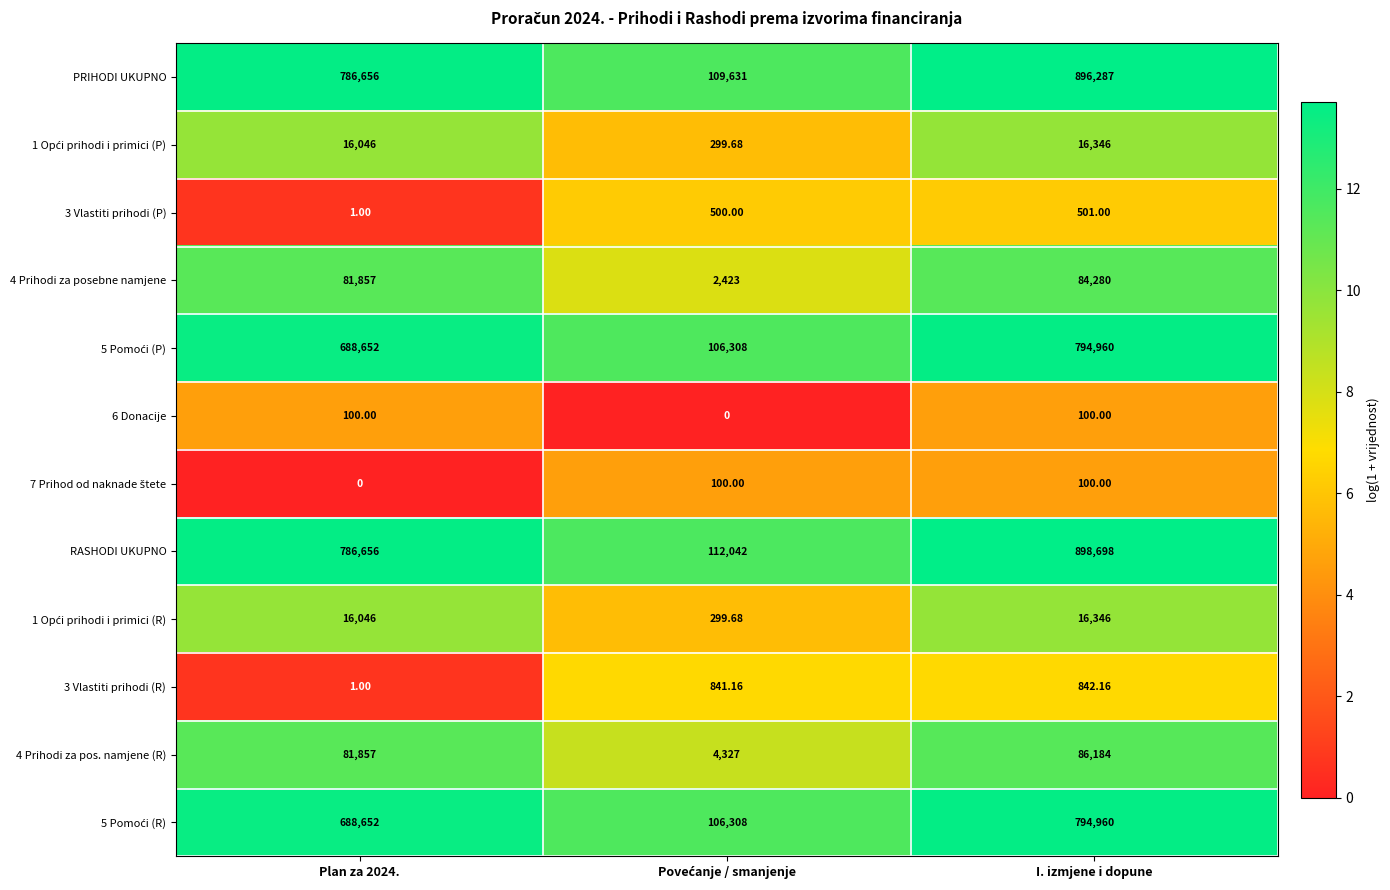

At which category is the sum across all series the highest?

I. izmjene i dopune